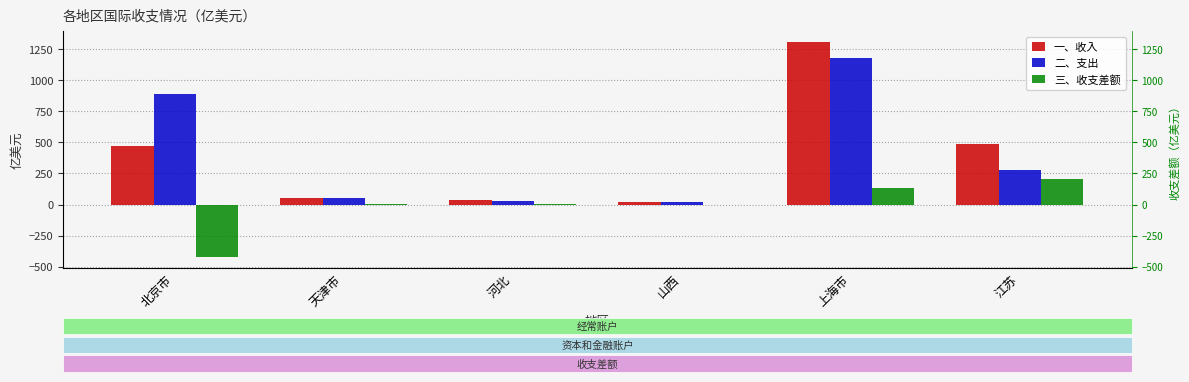

What are all the series names shown in the legend?

一、收入, 二、支出, 三、收支差额